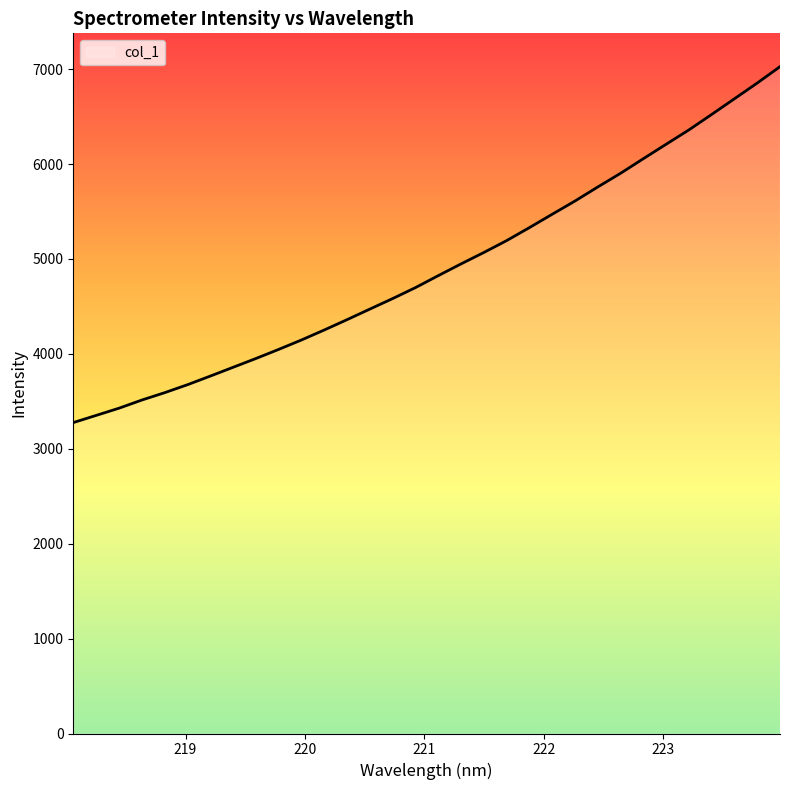

What is the minimum value shown in the chart?

3275.9